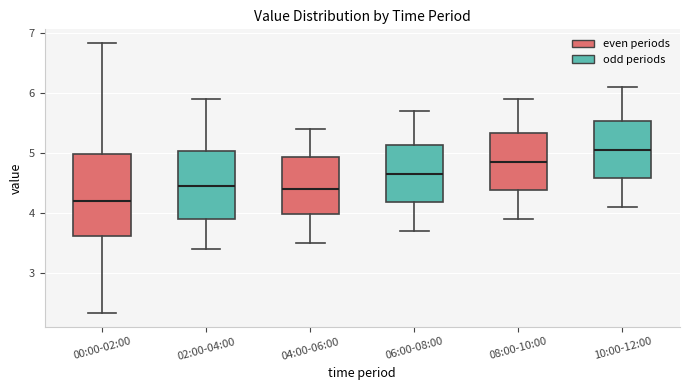

Reading left to right, read every box against the y-axis: the position of its median line, the range the box covers, and the ends of its whiskers. The values are not printed on the chart, so give them approximately, as read against the axis.

00:00-02:00: median 4.2, box 3.6 to 5.0, whiskers 2.3 to 6.8
02:00-04:00: median 4.5, box 3.9 to 5.0, whiskers 3.4 to 5.9
04:00-06:00: median 4.4, box 4.0 to 4.9, whiskers 3.5 to 5.4
06:00-08:00: median 4.7, box 4.2 to 5.1, whiskers 3.7 to 5.7
08:00-10:00: median 4.9, box 4.4 to 5.3, whiskers 3.9 to 5.9
10:00-12:00: median 5.1, box 4.6 to 5.5, whiskers 4.1 to 6.1